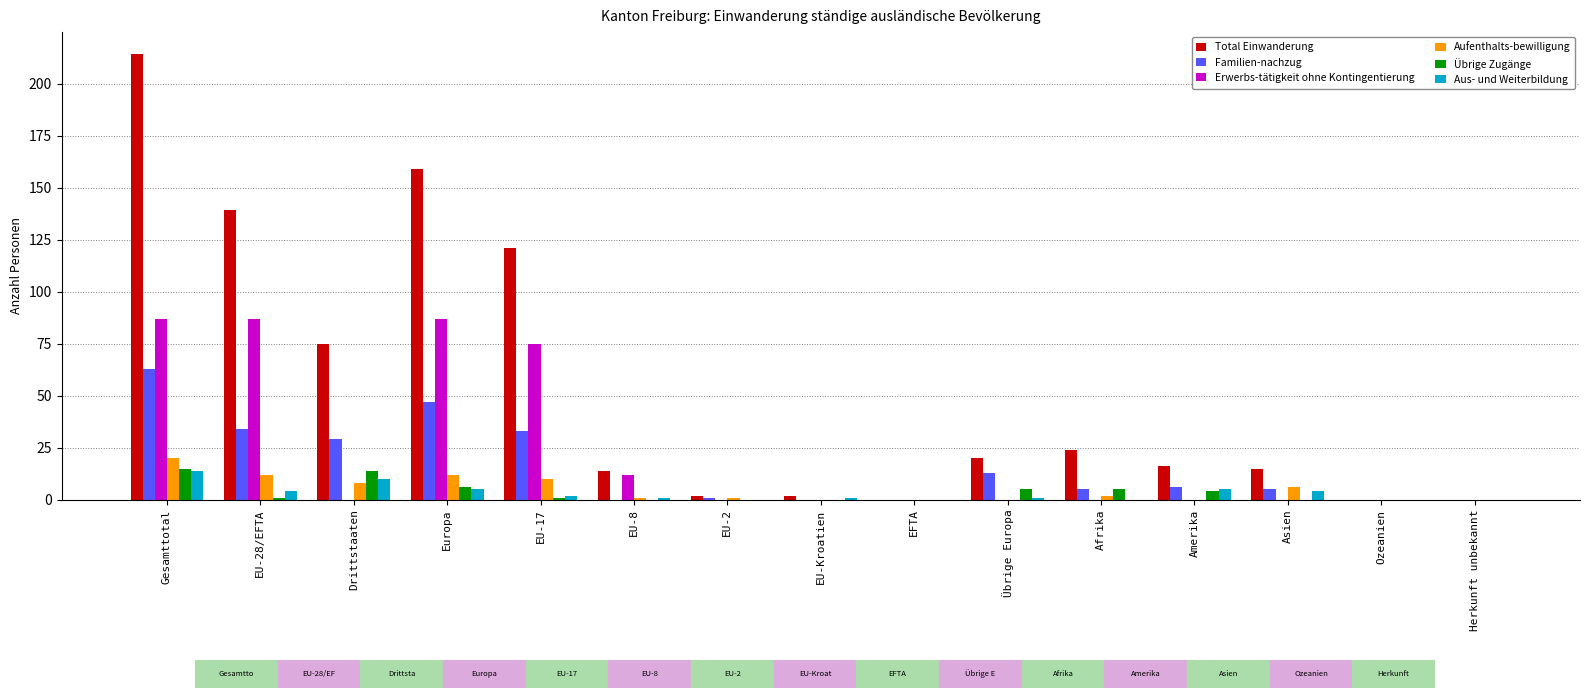

What is the sum of all Total Einwanderung values?

801